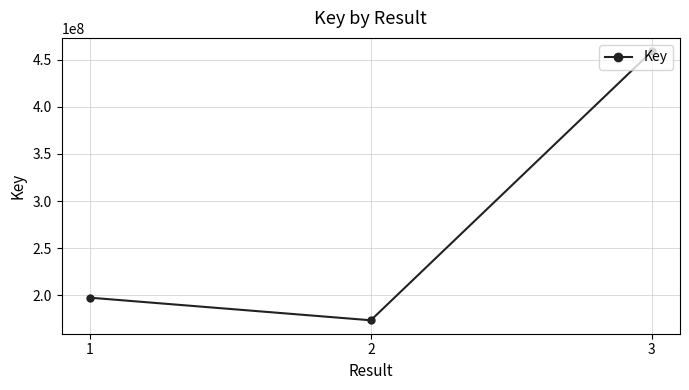

Between 1 and 2, which is larger?

1